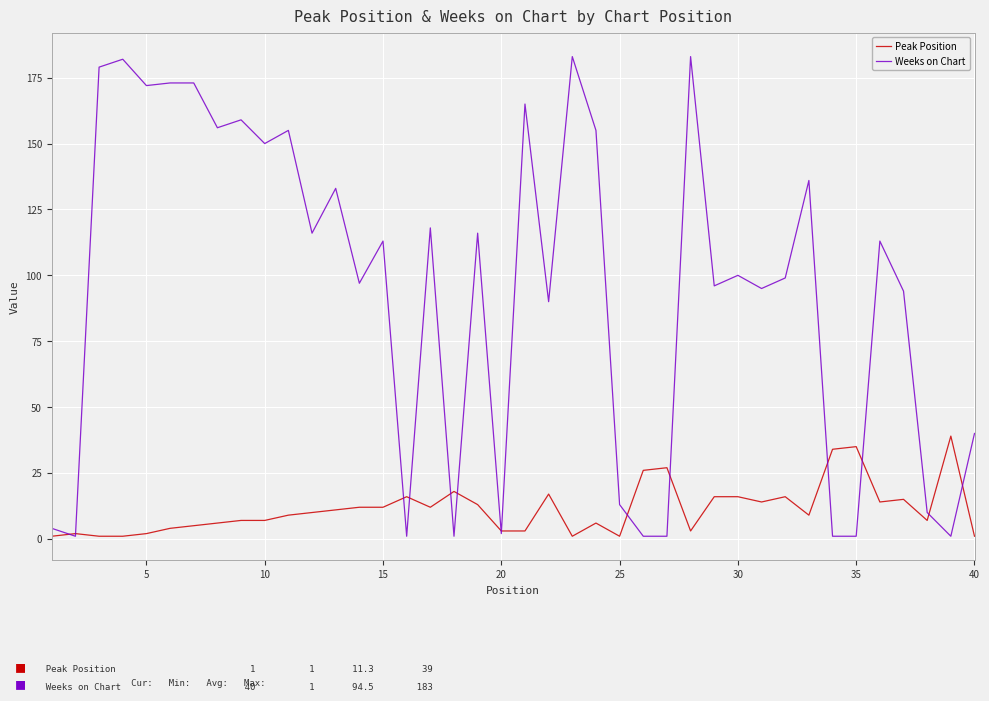

Rank the series by their maximum value, from highest to lowest.

Weeks on Chart, Peak Position